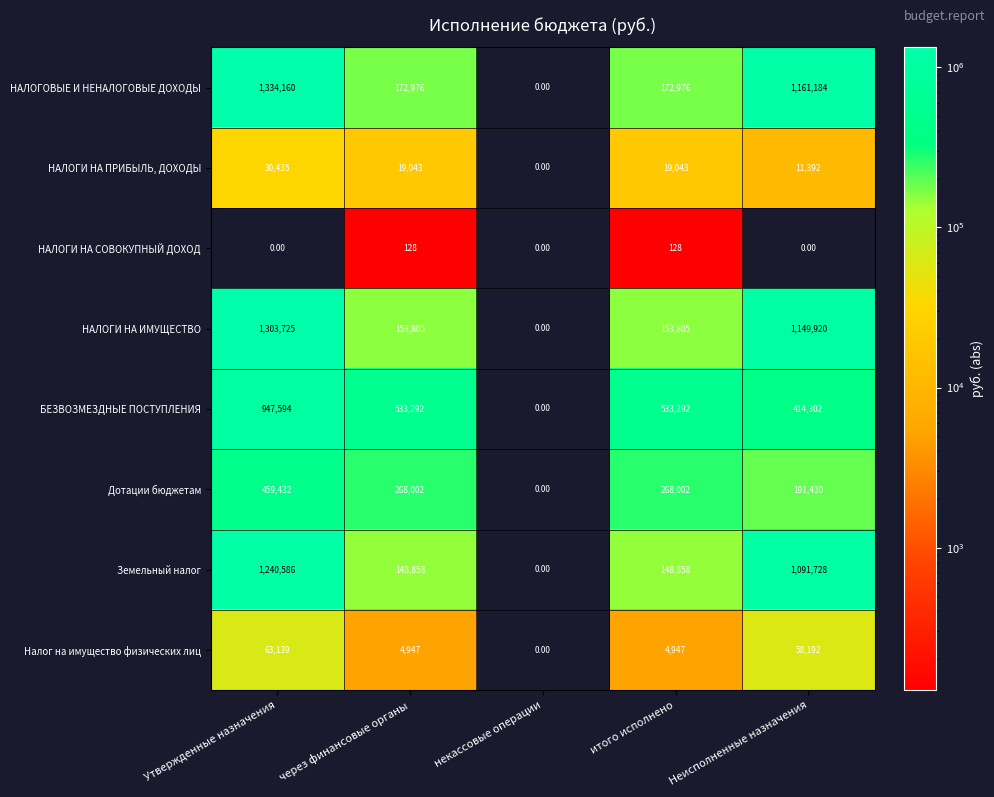

Which series changed the most between через финансовые органы and некассовые операции?

БЕЗВОЗМЕЗДНЫЕ ПОСТУПЛЕНИЯ